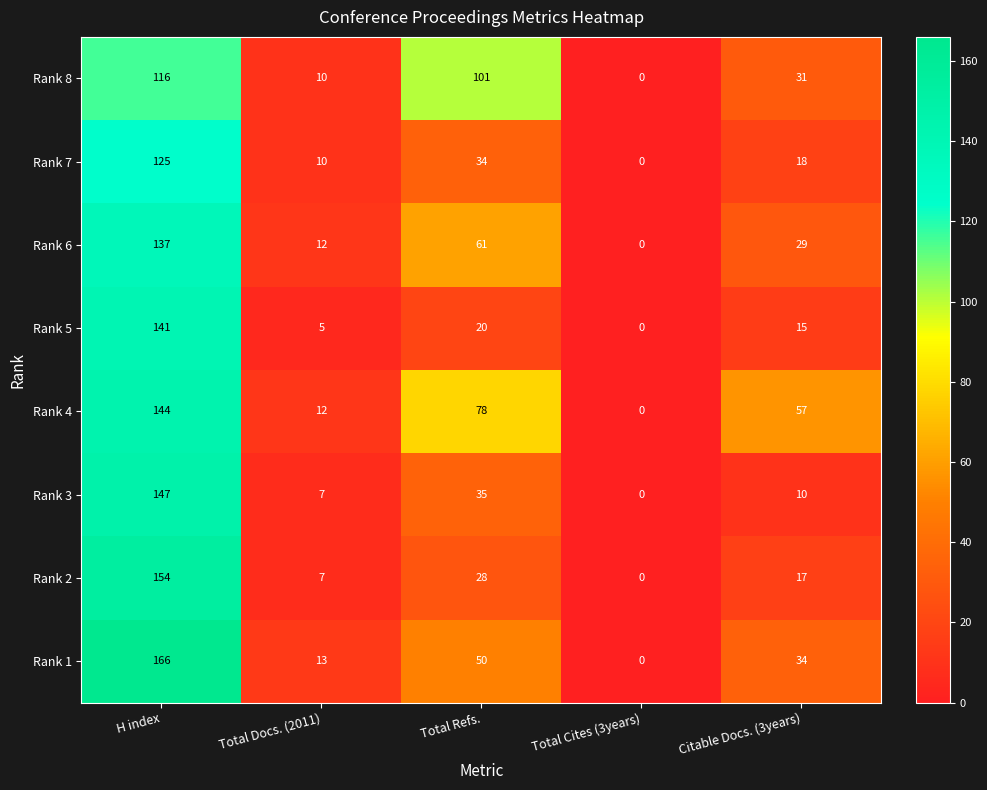

How many distinct data groups are displayed?

8